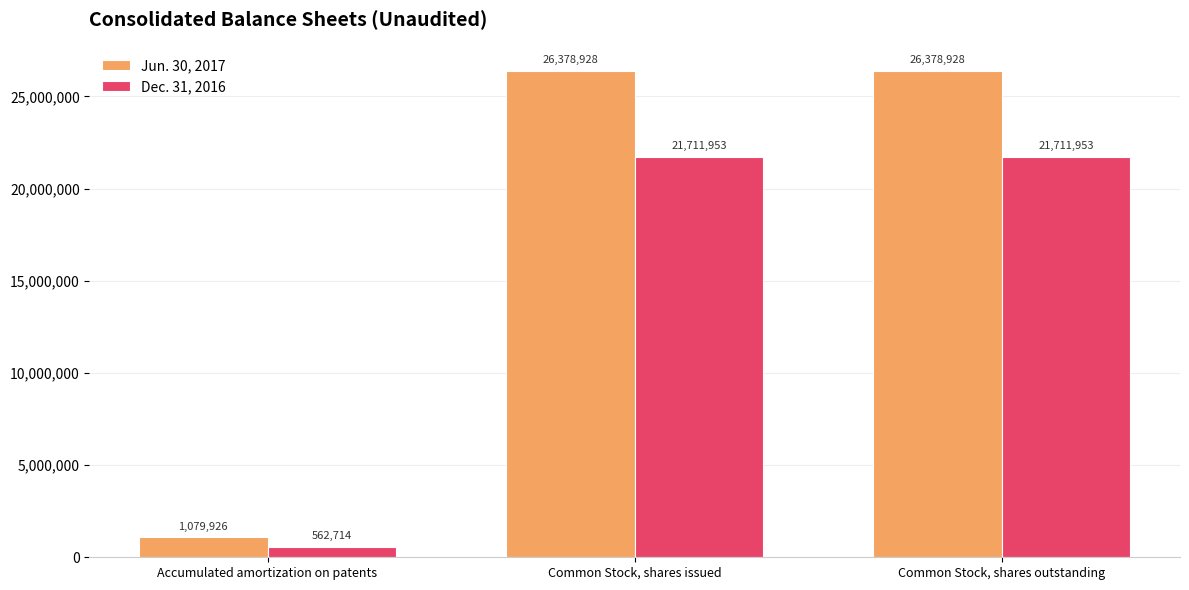

What is the label of the 1st bar from the right?

Common Stock, shares outstanding